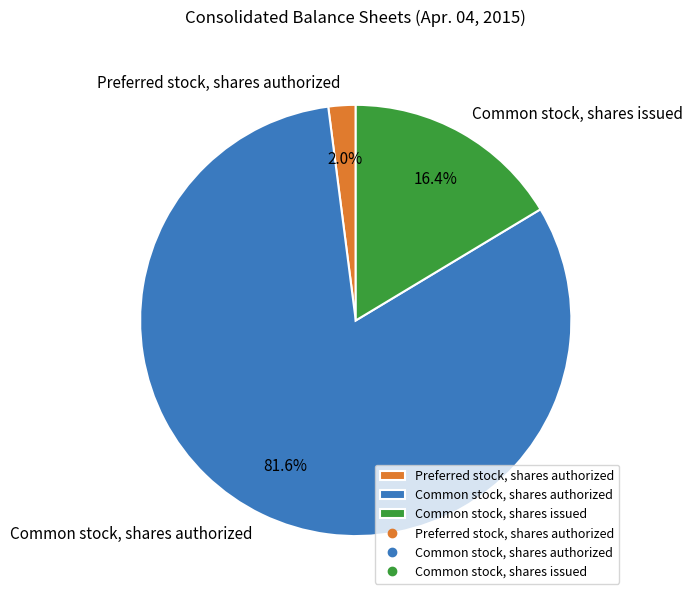

Which slice is the largest?

Common stock, shares authorized